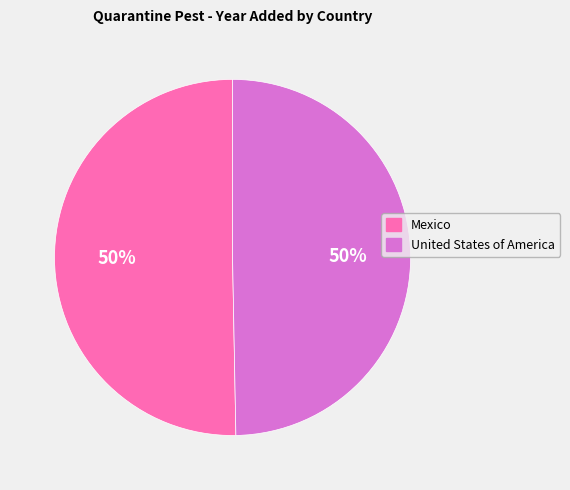

Do Mexico and United States of America together represent more than half of the pie?

Yes